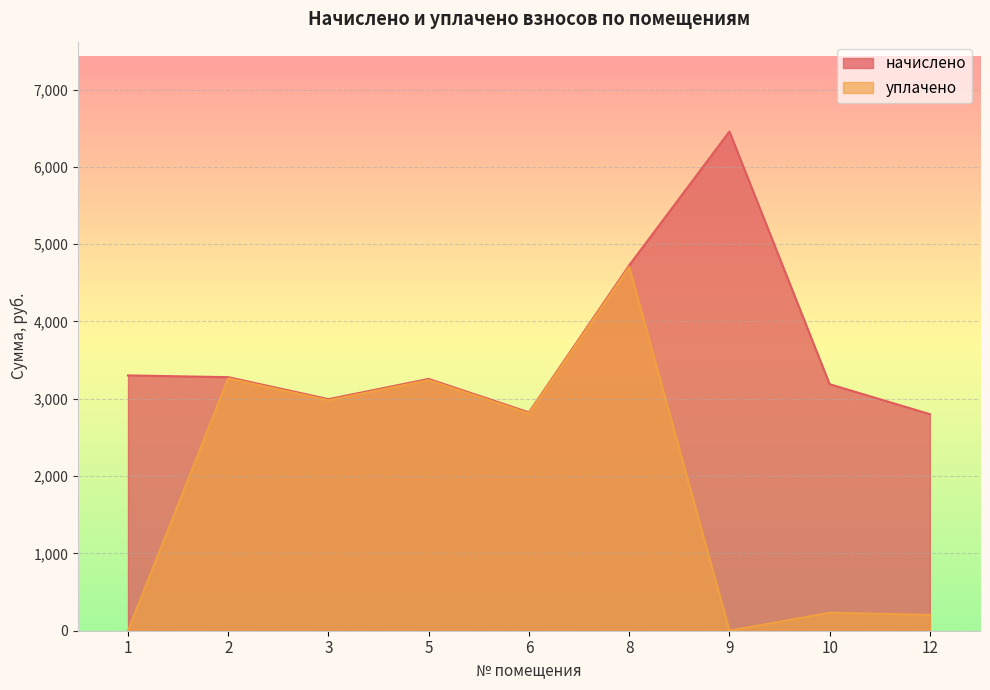

True or false: уплачено and начислено cross at least once.

False